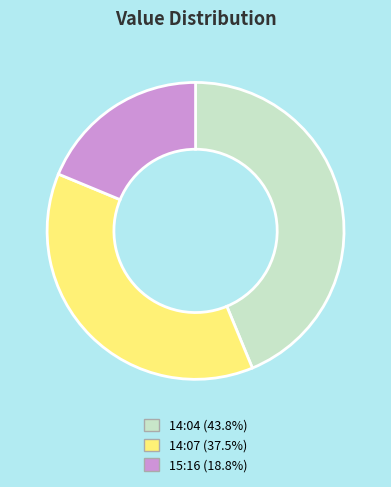

Does any single category account for the majority?

No